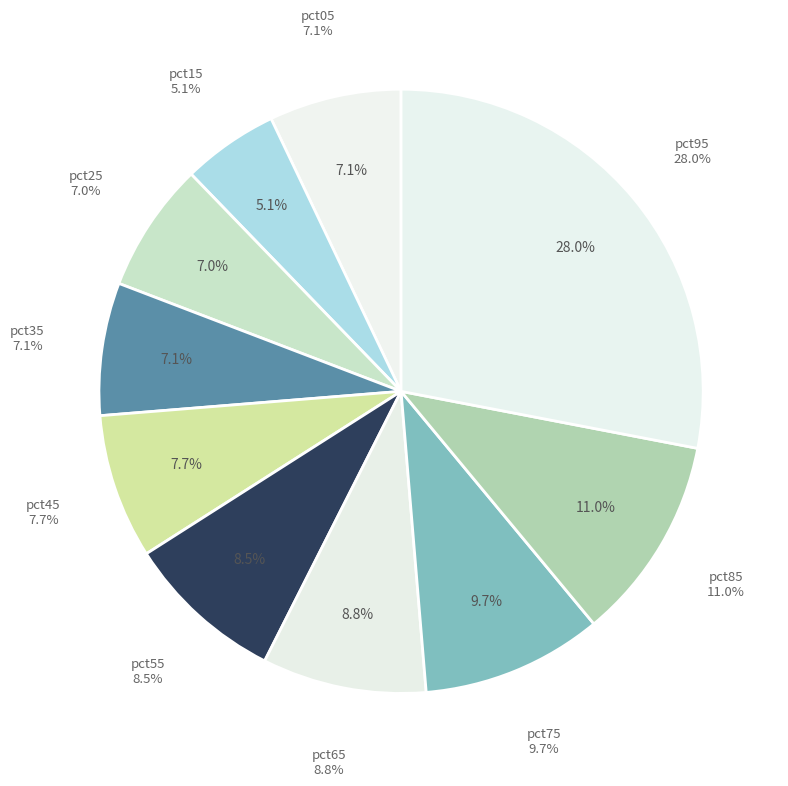

Count the number of slices in the pie.

10